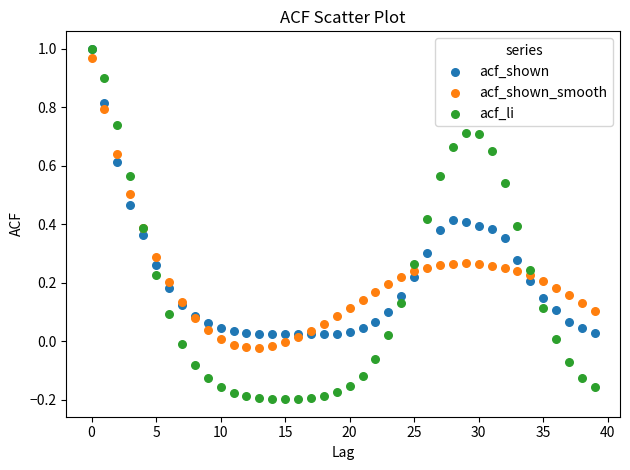

Which series has the widest spread of Y values?

acf_li